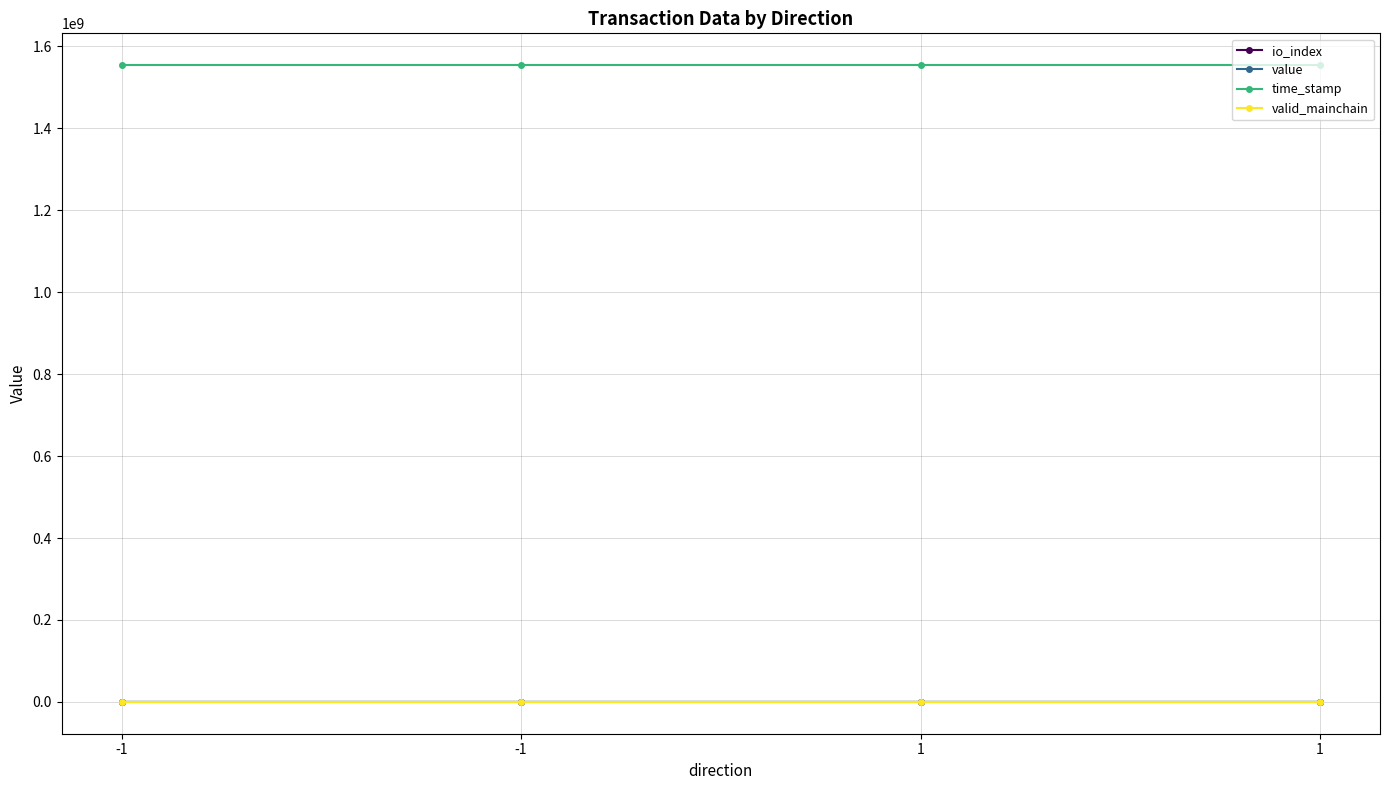

Count the number of categories in the chart.

4